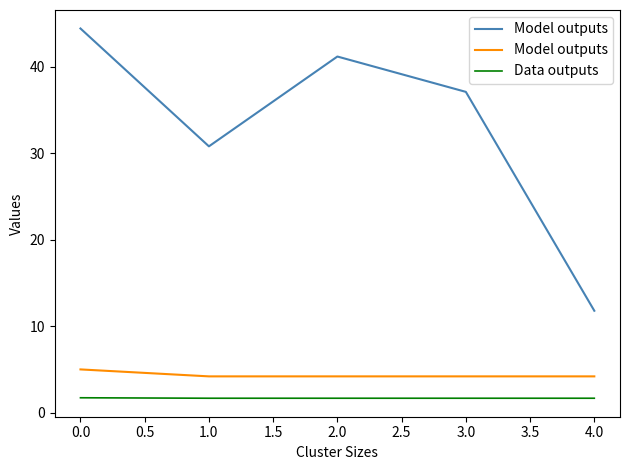

Which series has the largest range (max minus min)?

Model outputs